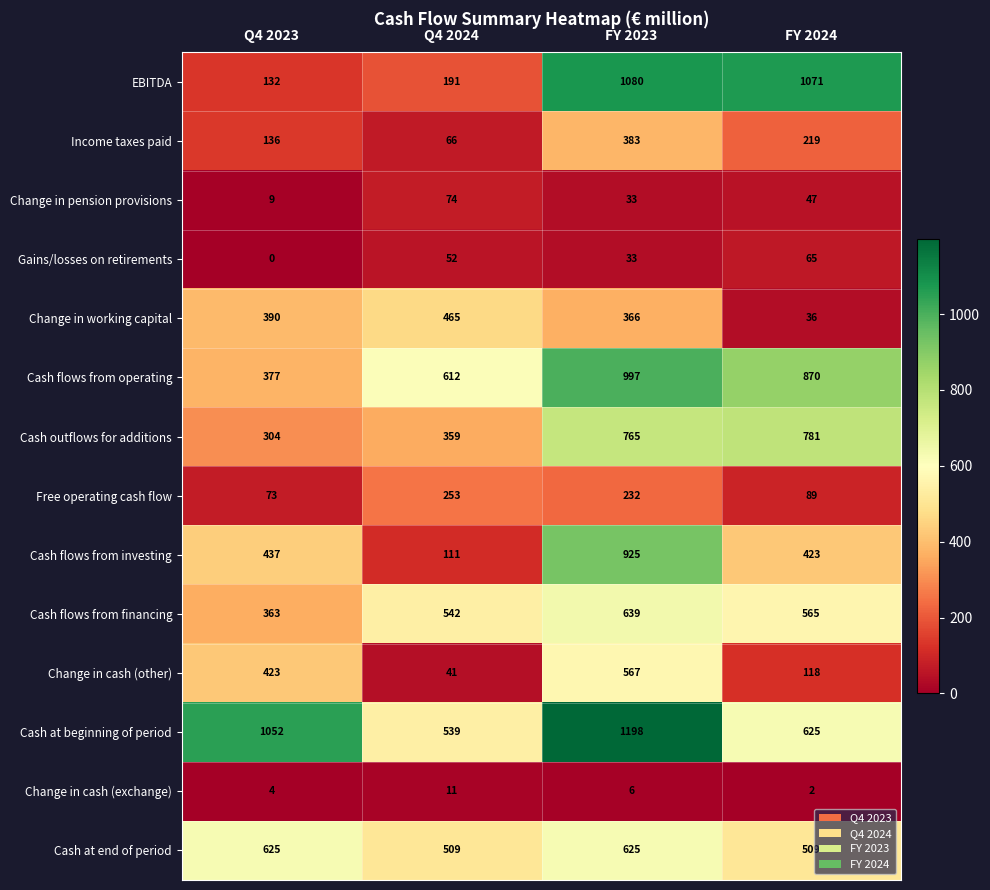

At which category is the sum across all series the highest?

FY 2023